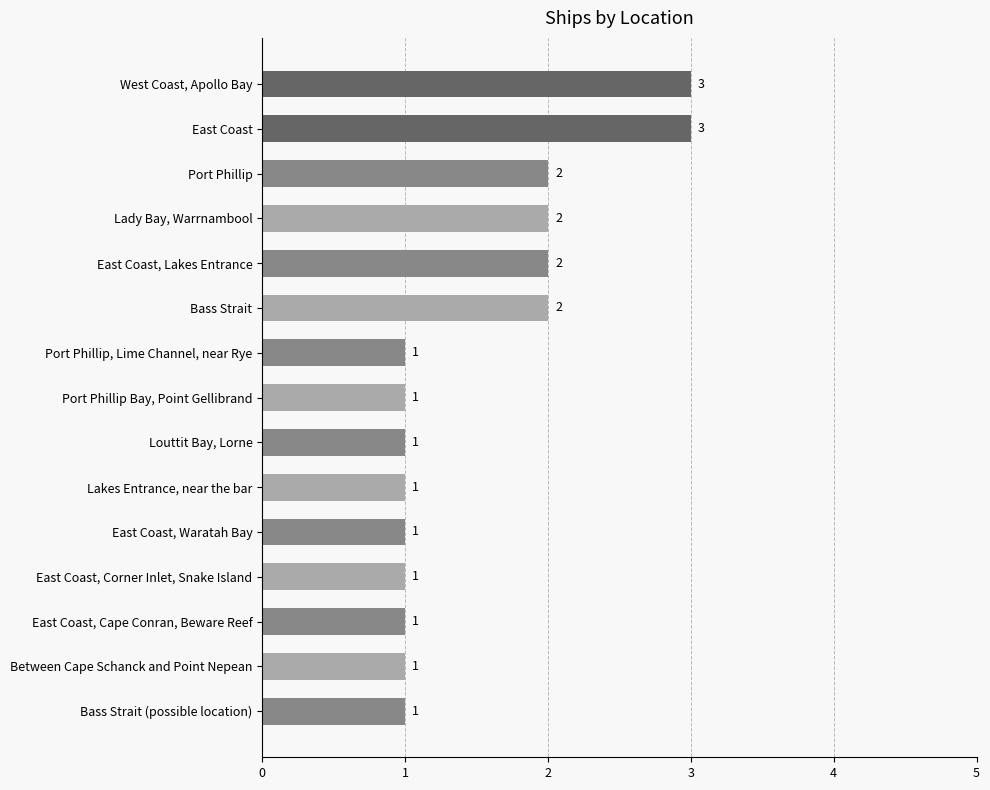

What is the difference between the maximum and second lowest values?

2